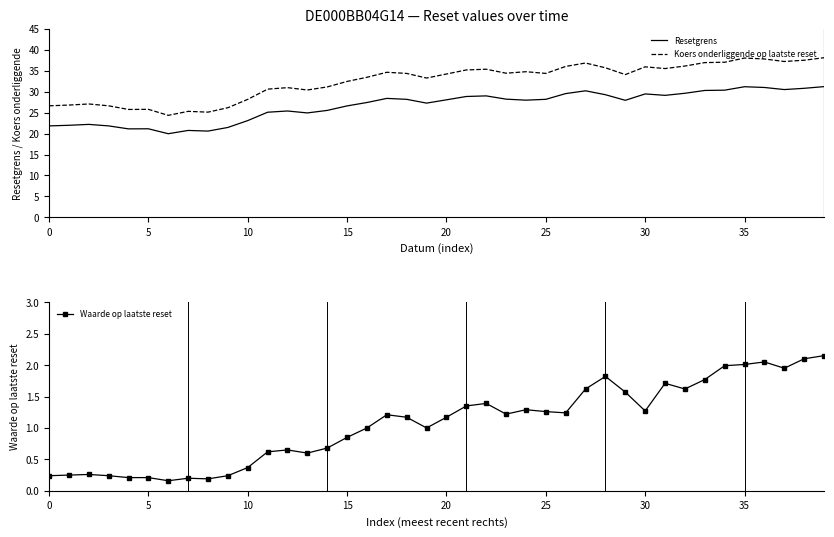

What is the label of the 7th point from the right?

33